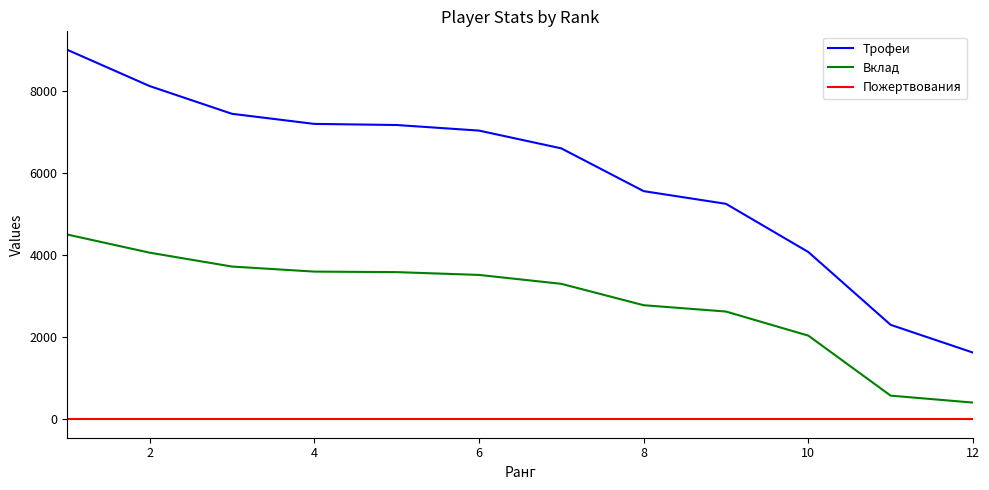

Which series has the largest total across all categories?

Трофеи